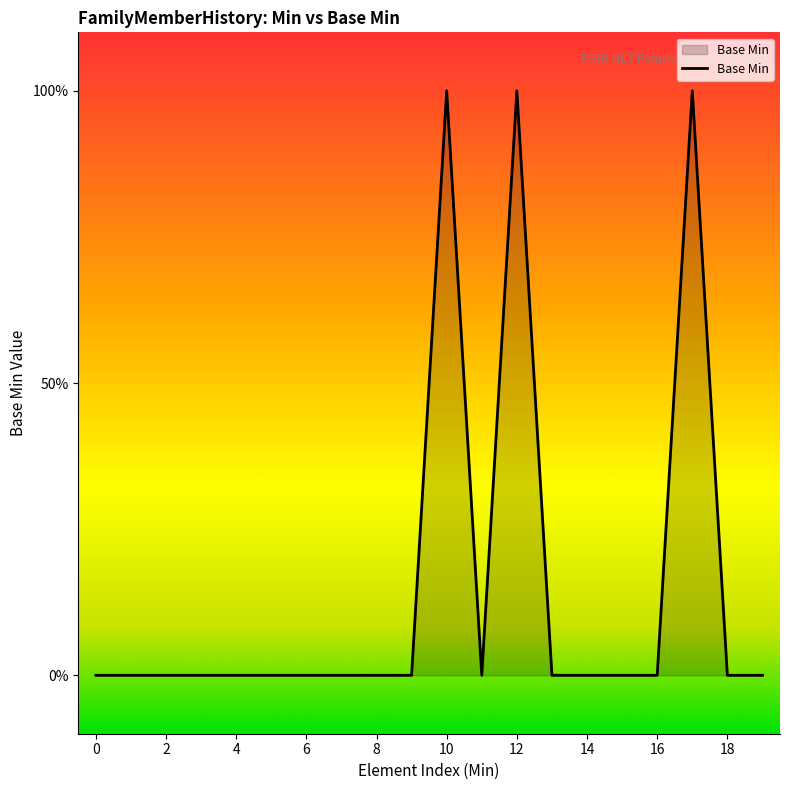

Reading left to right, list all the values displayed in this chart.

0	0	0	0	0	0	0	0	0	0	1	0	1	0	0	0	0	1	0	0